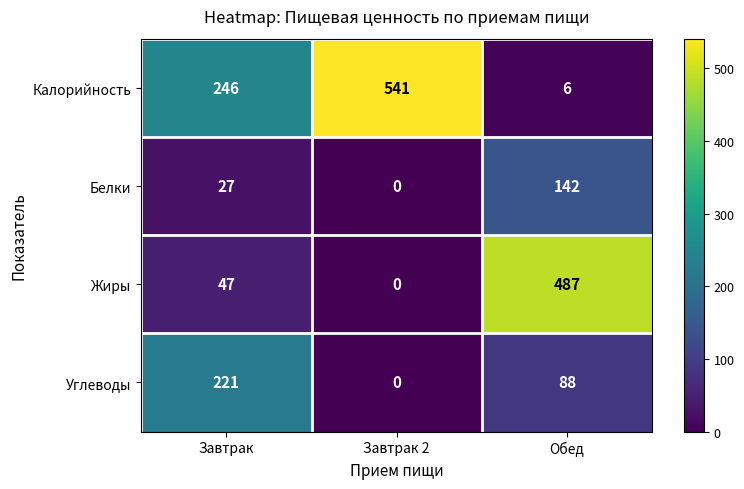

List the series in order of their peak value, lowest first.

Белки, Углеводы, Жиры, Калорийность